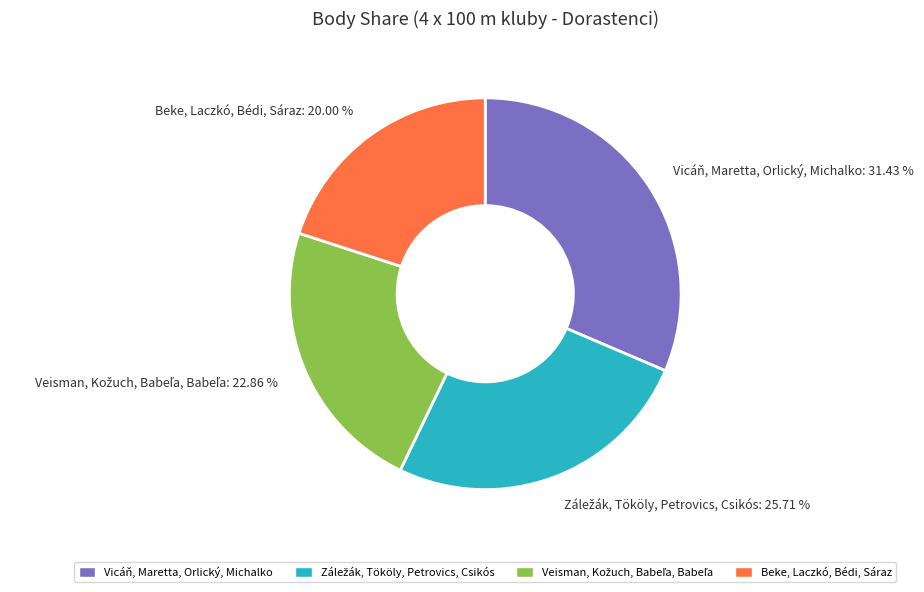

To the nearest percent, what is the difference between the largest and smallest slice percentages?

11%